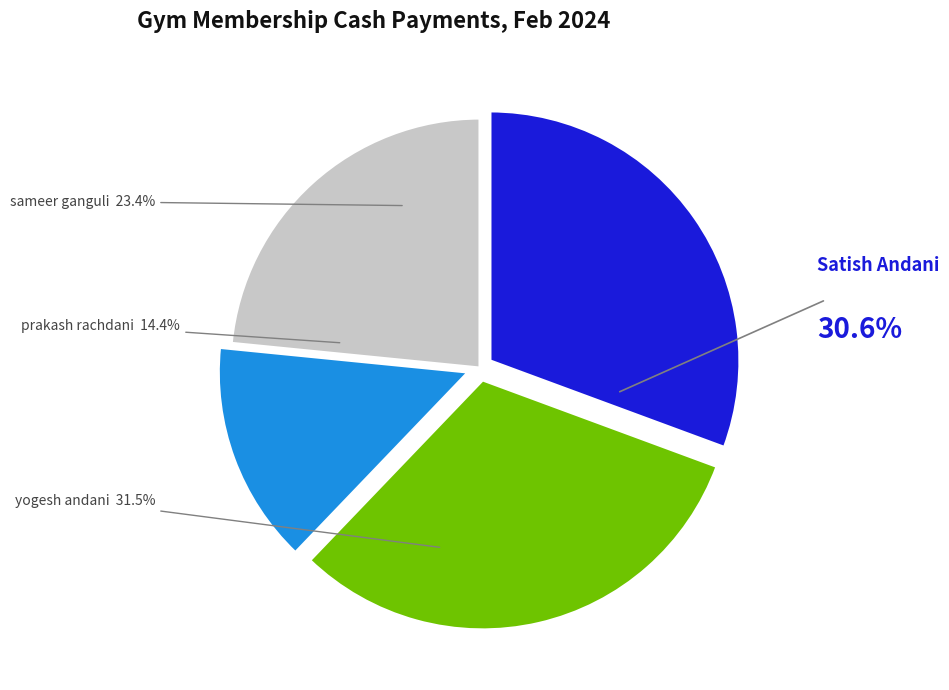

How many slices are in this pie chart?

4